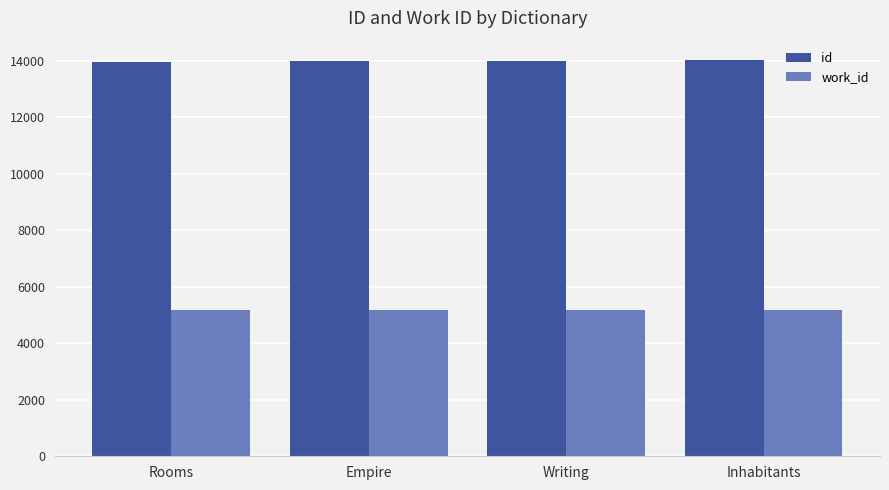

Is the value of id at Inhabitants greater than the value of work_id at Empire?

Yes